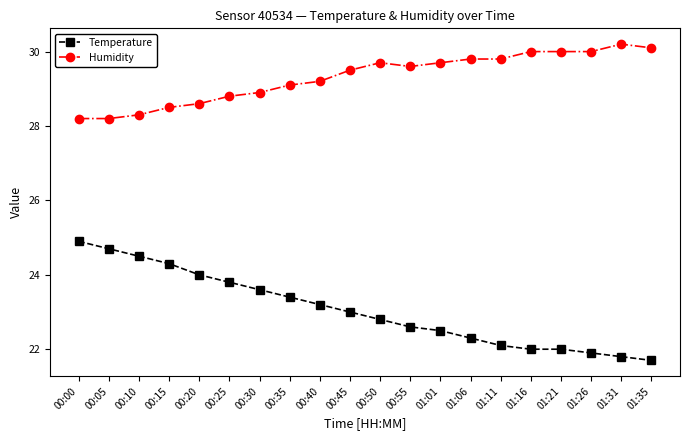

Rank the series at 00:40 from lowest to highest value.

Temperature, Humidity